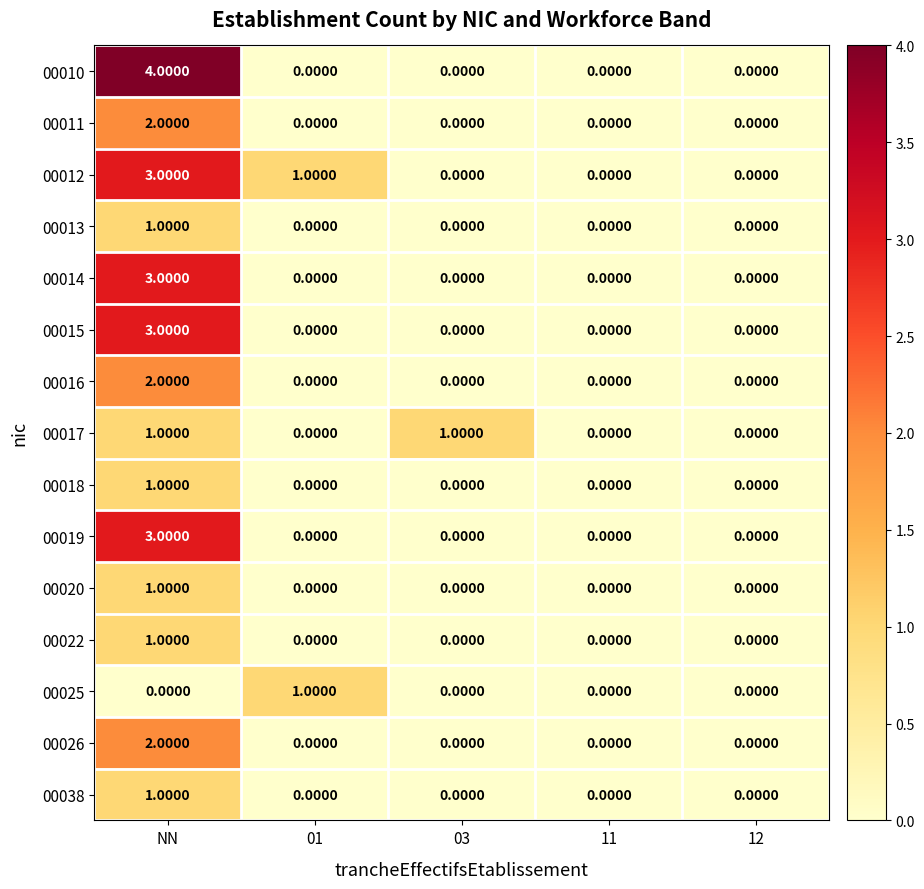

At which category is the sum across all series the highest?

NN